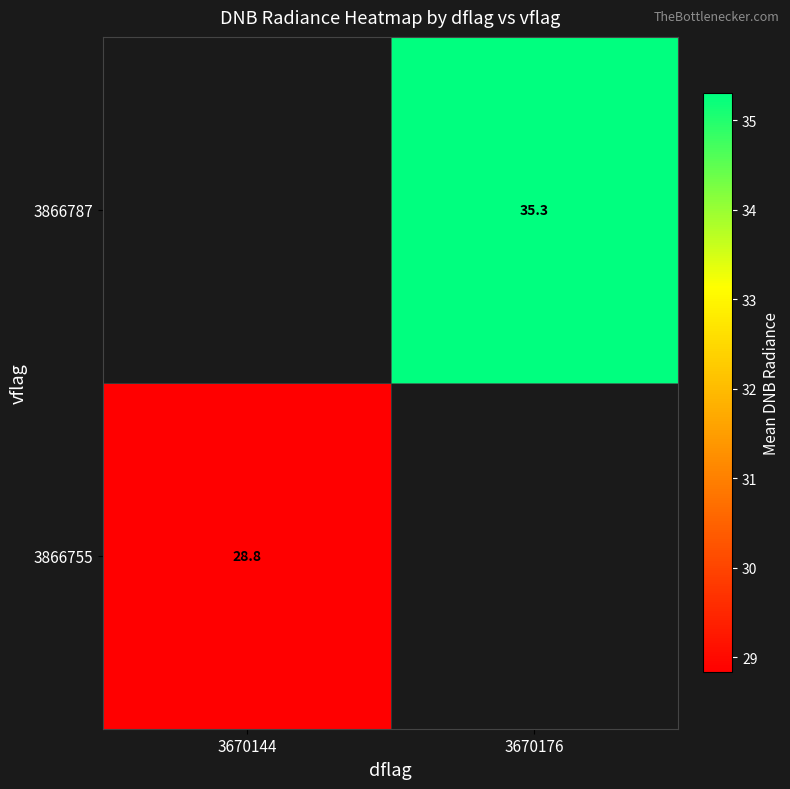

Is the value of 3866755 at 3670144 greater than the value of 3866787 at 3670176?

No